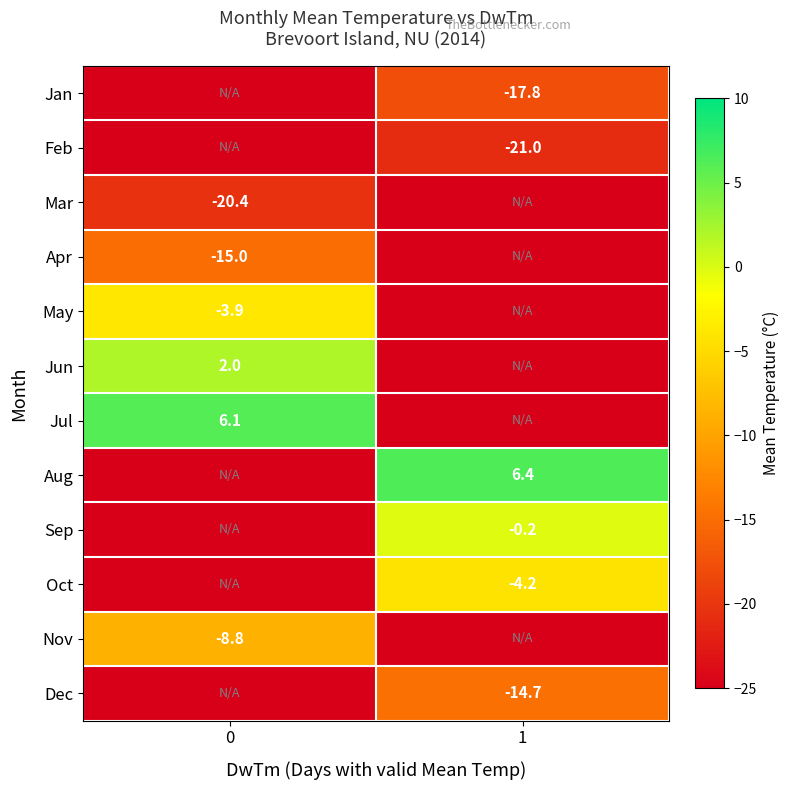

At how many categories does at least one series exceed 5?

2